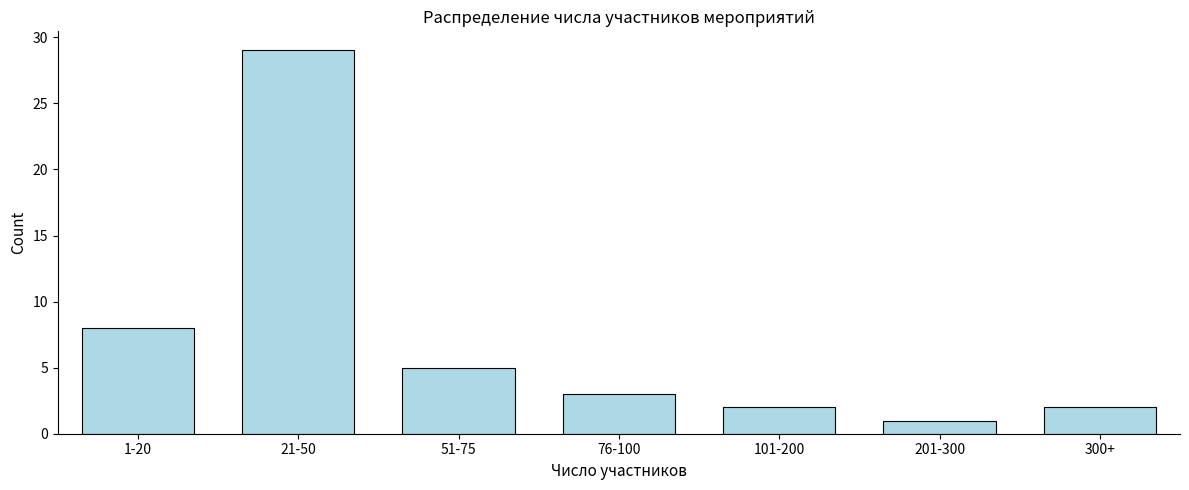

Reading left to right, list all the values displayed in this chart.

1-20=8	21-50=29	51-75=5	76-100=3	101-200=2	201-300=1	300+=2